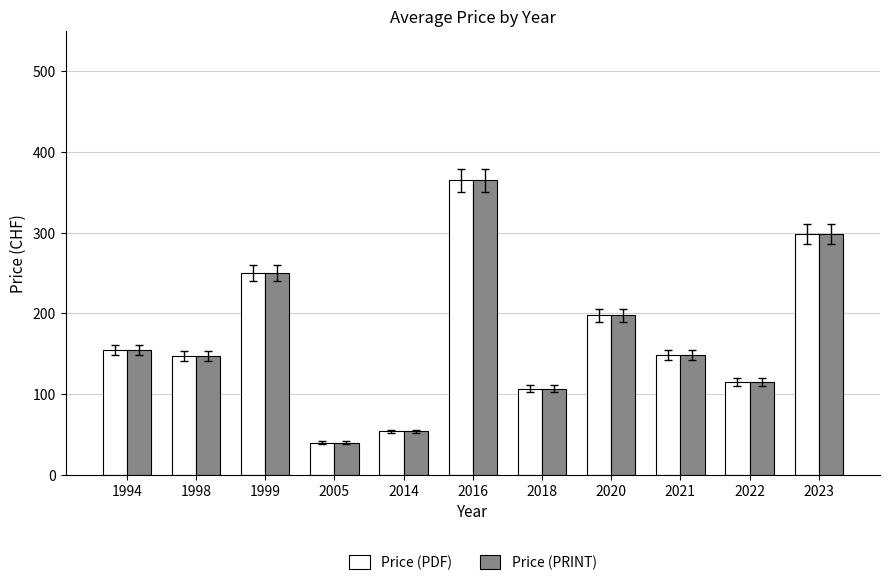

What is the sum of the Price (PRINT) values at 1999 and 2022?

365.0